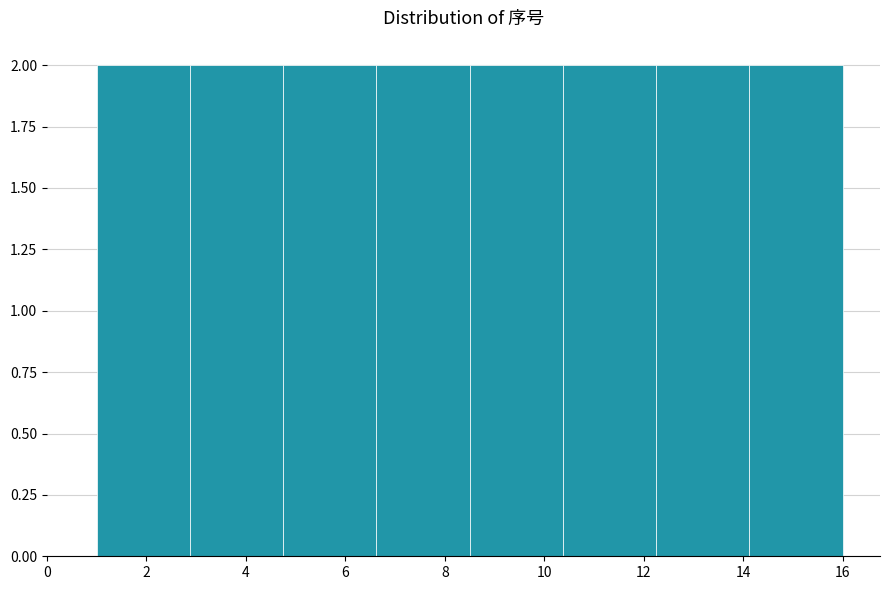

Reading left to right, list every bar in this chart as the range it spans on the x-axis followed by its height. Neither the bar edges nor the heights are printed on the chart, so give them approximately, as read against the axes.

1.0 to 2.8: 2
2.8 to 4.8: 2
4.8 to 6.6: 2
6.6 to 8.6: 2
8.6 to 10.4: 2
10.4 to 12.2: 2
12.2 to 14.2: 2
14.2 to 16.0: 2